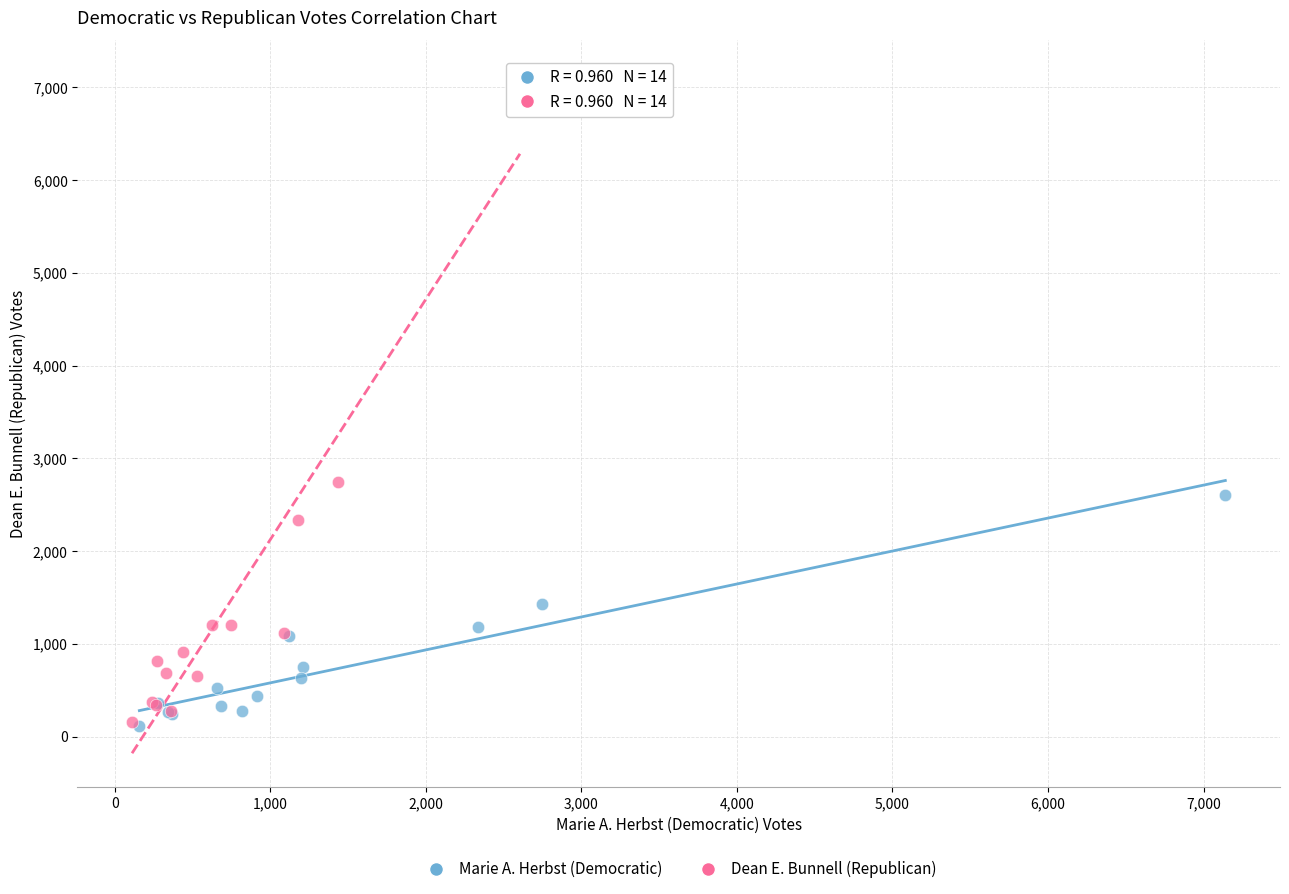

Which series has the widest spread of Y values?

Dean E. Bunnell (Republican)